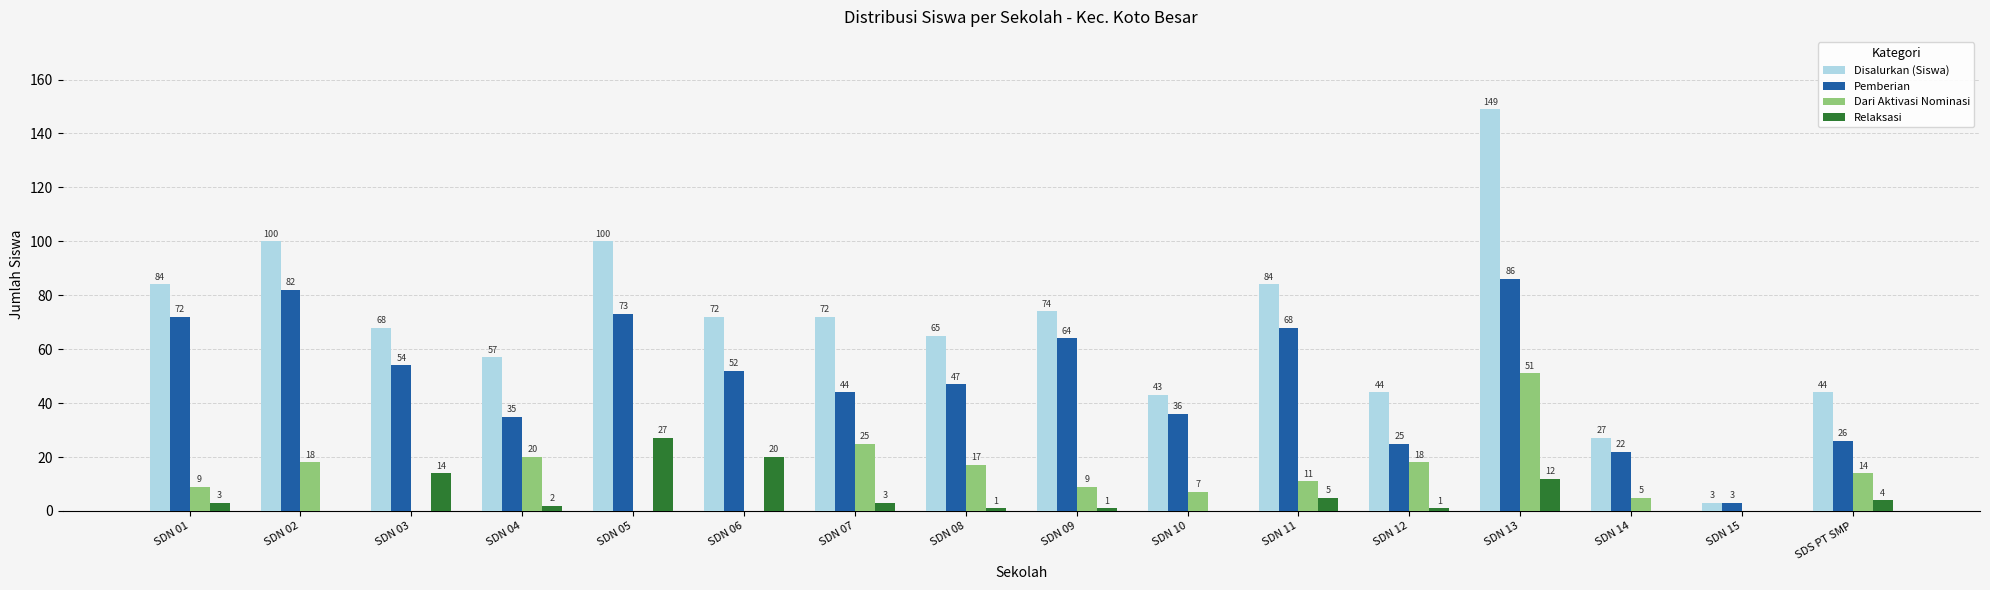

What is the sum of the Disalurkan (Siswa) values at SDN 14 and SDN 15?

30